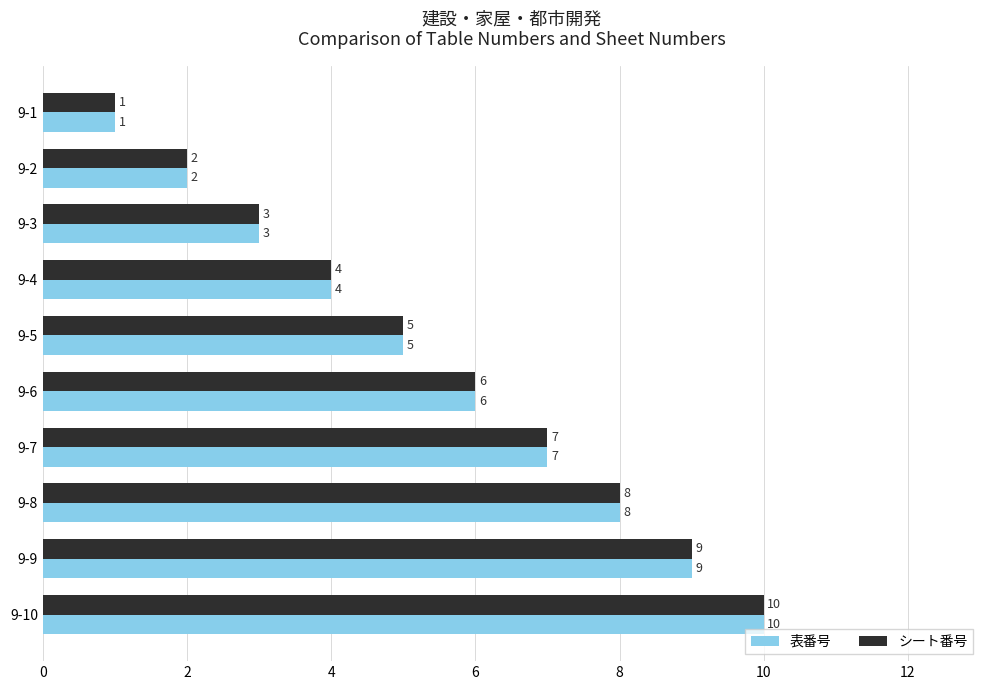

List the labels in order of 表番号 value, smallest first.

9-1, 9-2, 9-3, 9-4, 9-5, 9-6, 9-7, 9-8, 9-9, 9-10